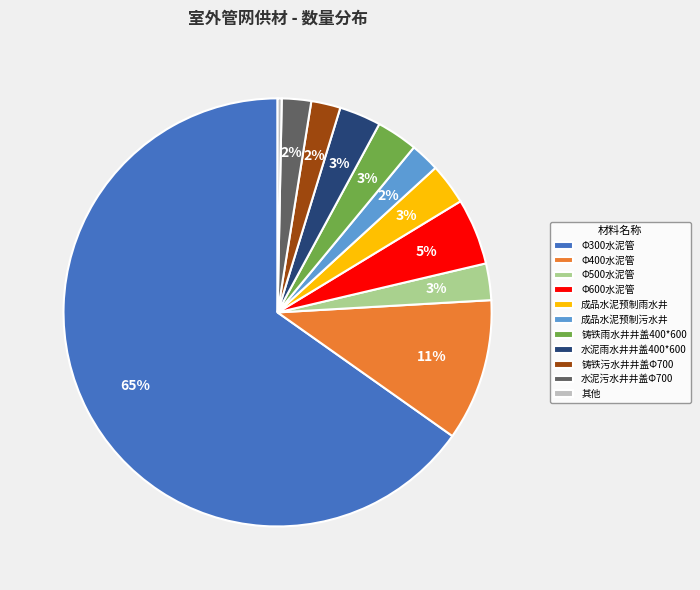

Is it true that 铸铁污水井井盖Φ700 is 2% of the pie?

True